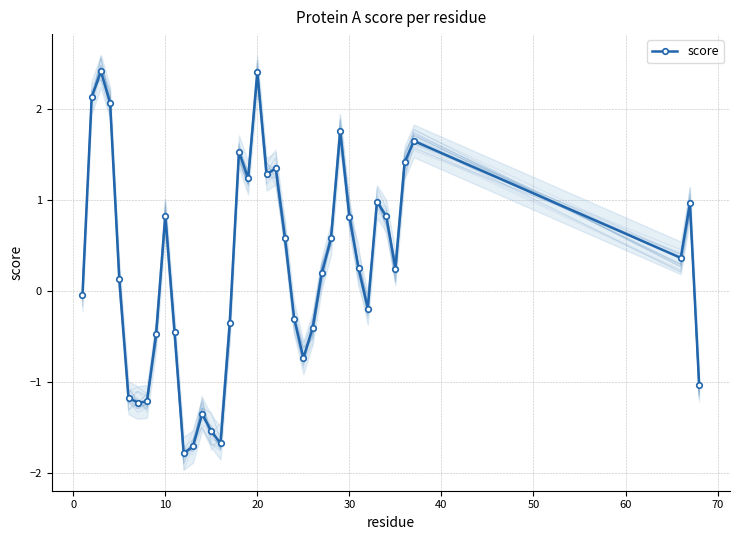

What is the maximum value for score?

2.4